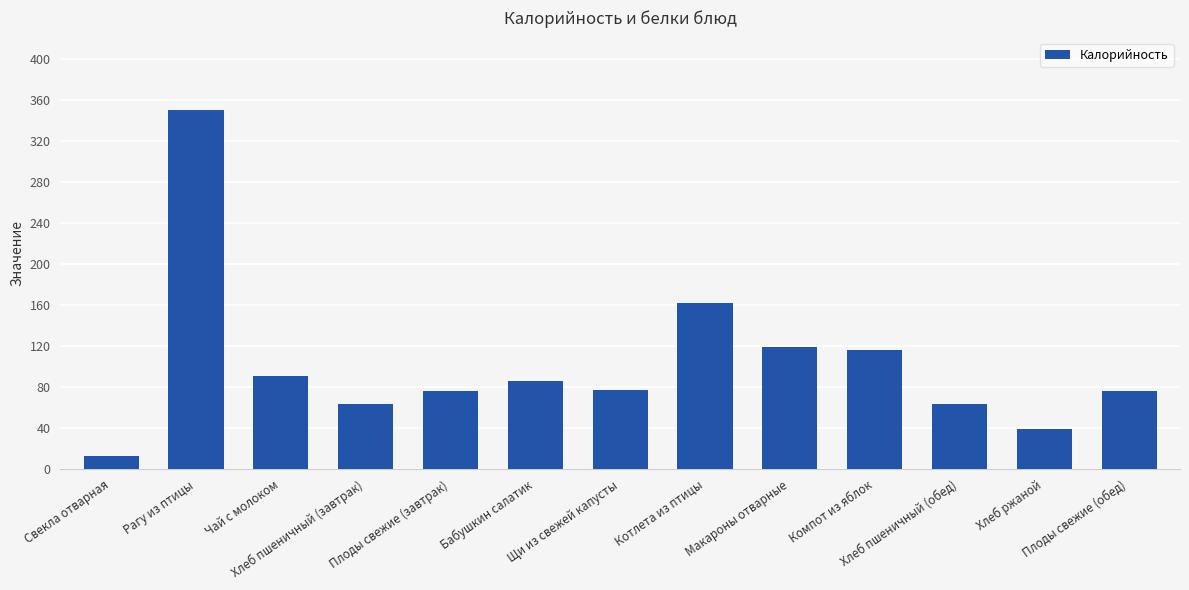

Which label corresponds to the largest value in the chart?

Рагу из птицы